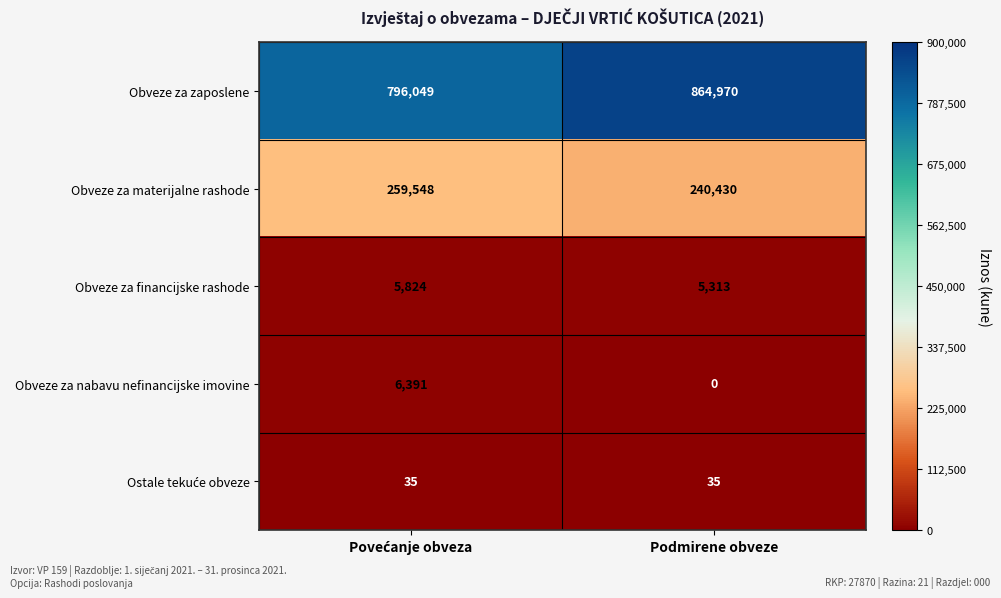

True or false: Obveze za financijske rashode has a value of 7846 at Podmirene obveze.

False